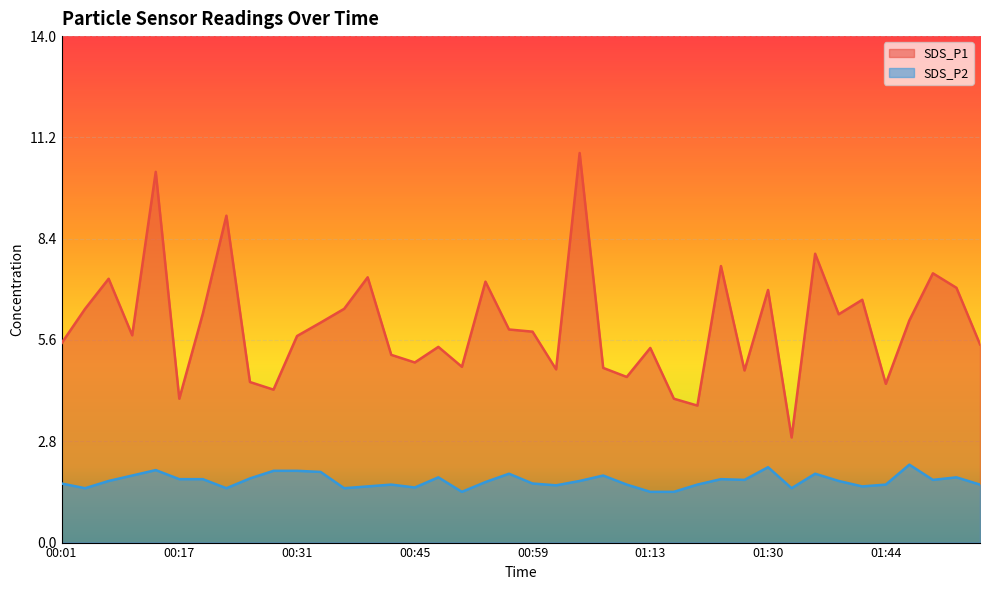

Which label corresponds to the smallest value in the chart?

00:50